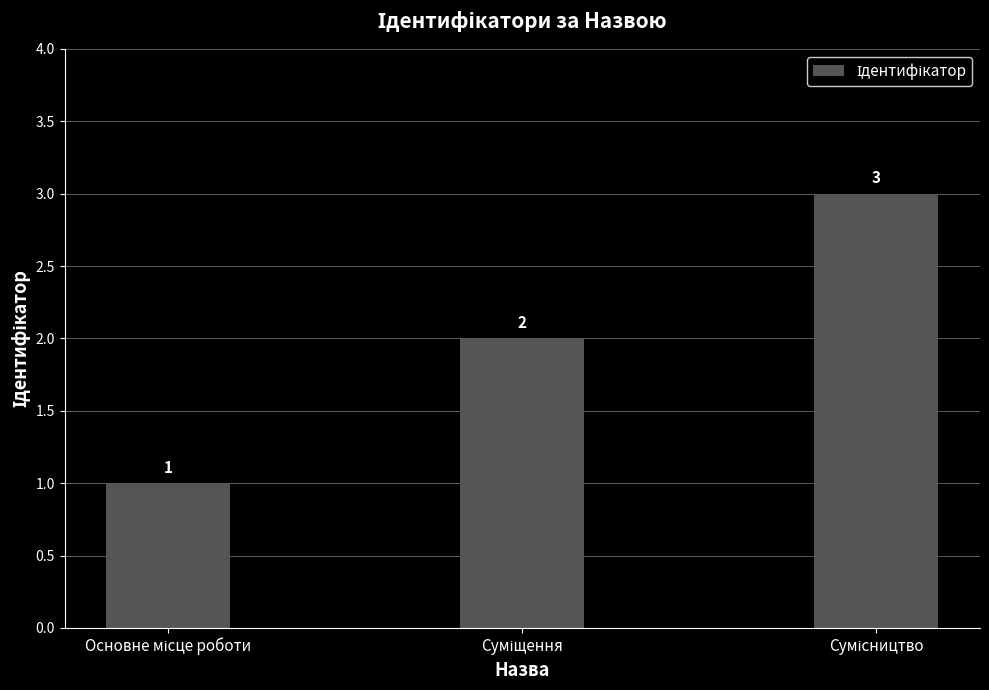

What is the smallest value displayed?

1